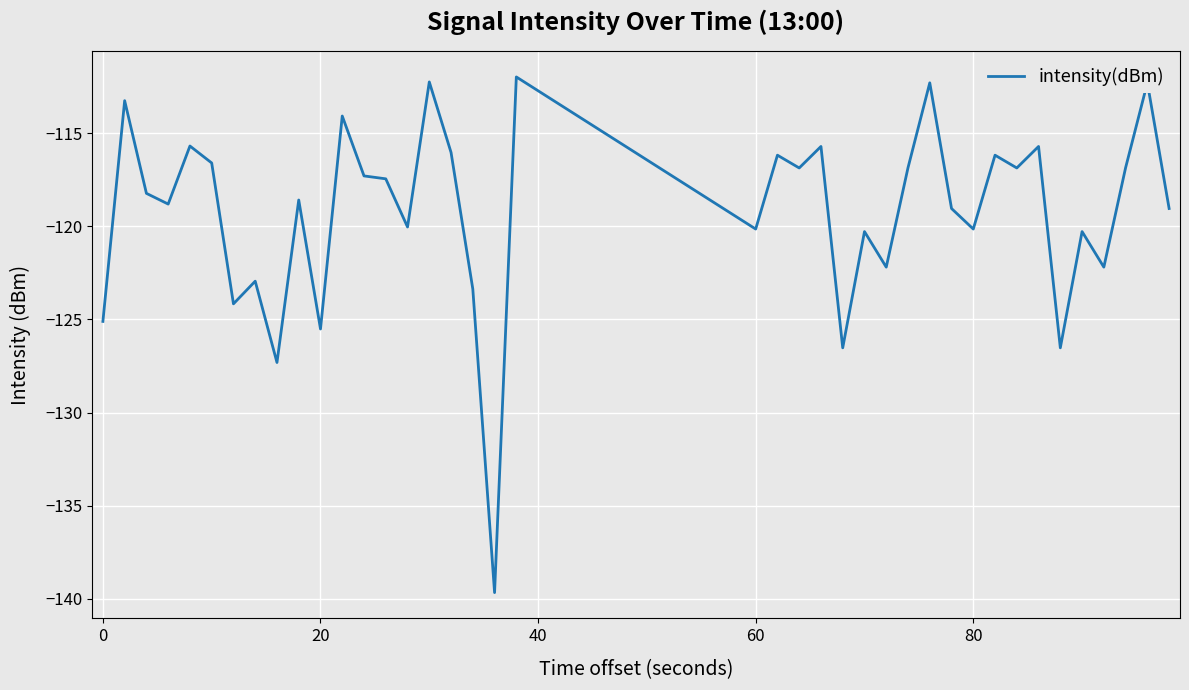

Does the chart have visible grid lines?

Yes